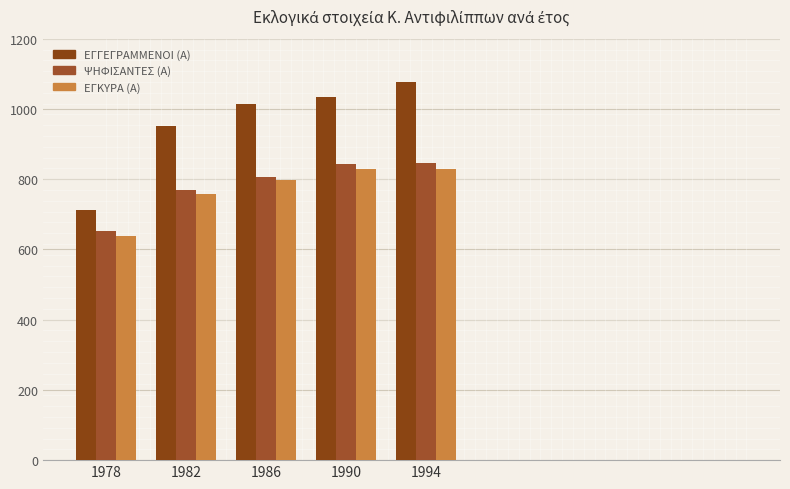

The value of ΨΗΦΙΣΑΝΤΕΣ (Α) at 1994 is 1361. True or false?

False